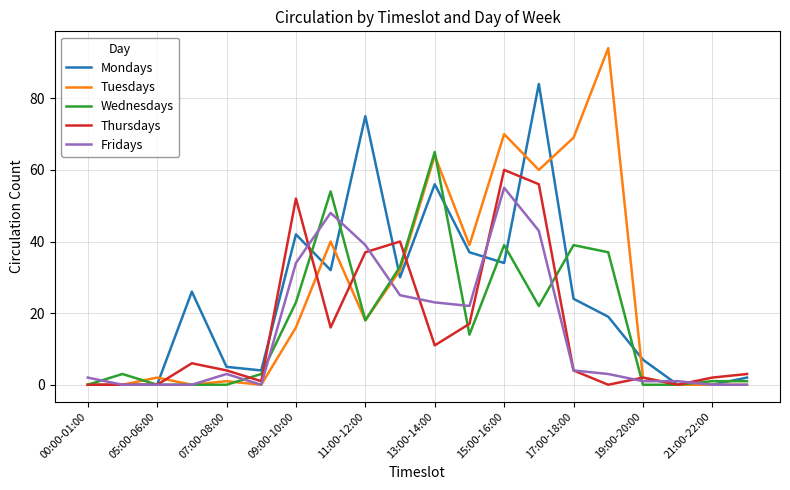

Reading left to right, extract all data points from this chart.

Mondays: 0	0	0	26	5	4	42	32	75	30	56	37	34	84	24	19	7	0	0	2
Tuesdays: 0	0	2	0	1	0	16	40	18	32	64	39	70	60	69	94	2	0	0	0
Wednesdays: 0	3	0	0	0	3	23	54	18	33	65	14	39	22	39	37	0	0	1	1
Thursdays: 0	0	0	6	4	1	52	16	37	40	11	17	60	56	4	0	2	0	2	3
Fridays: 2	0	0	0	3	0	34	48	39	25	23	22	55	43	4	3	1	1	0	0